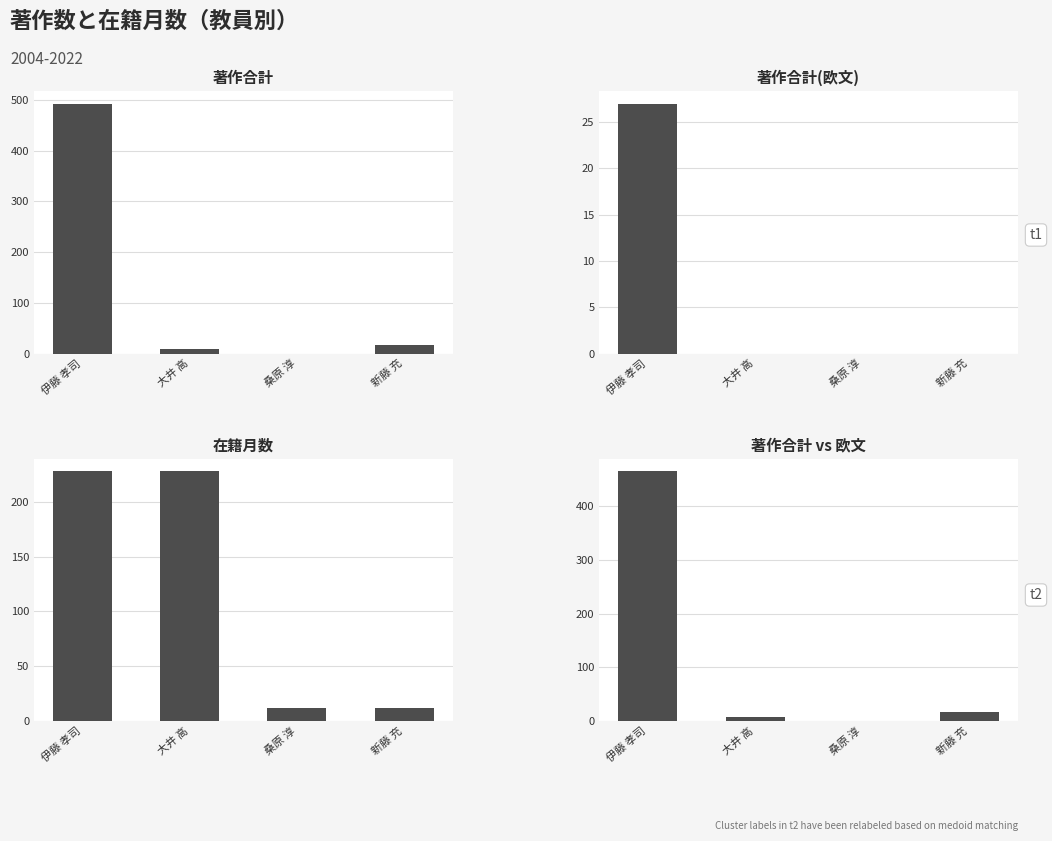

The value of 著作合計 vs 欧文 at 大井 高 is 2. True or false?

False